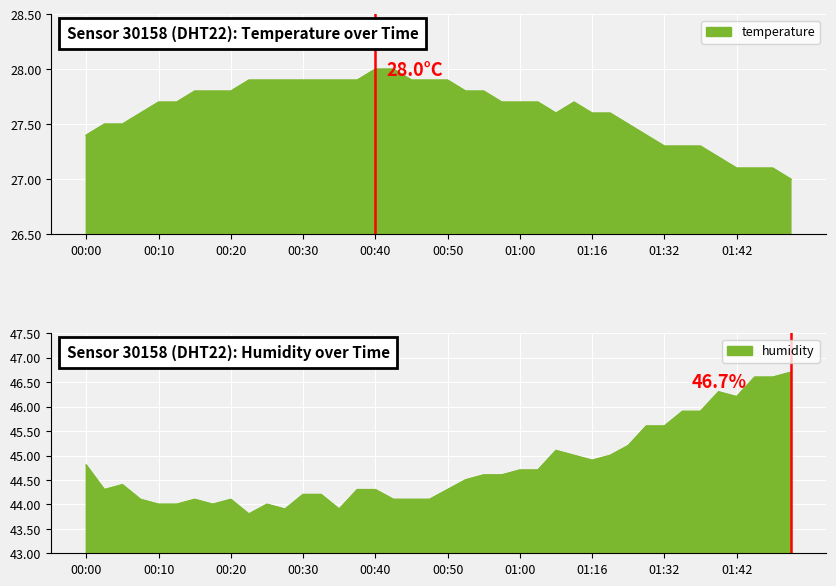

What are all the series names shown in the legend?

temperature, humidity